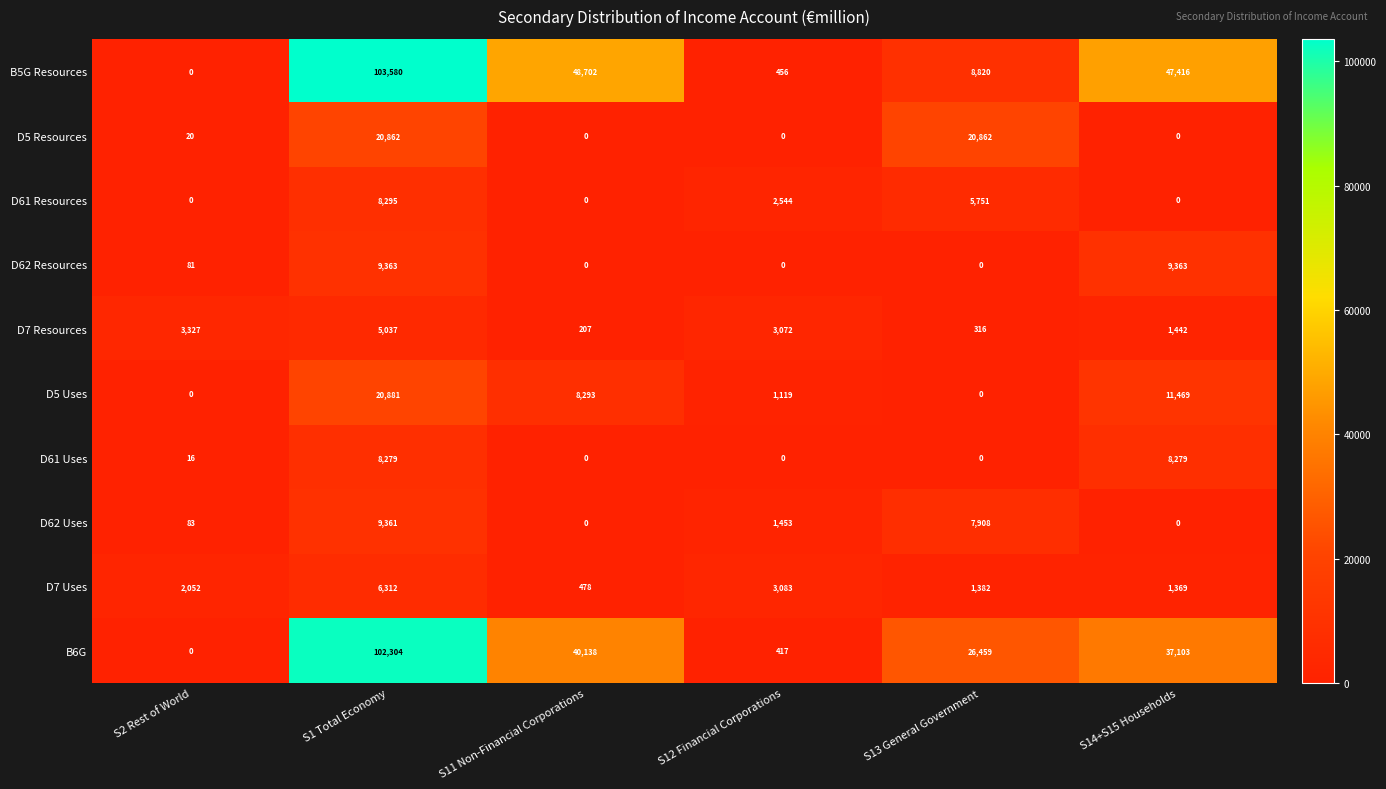

What is the sum of the D61 Uses values at S14+S15 Households and S11 Non-Financial Corporations?

8279